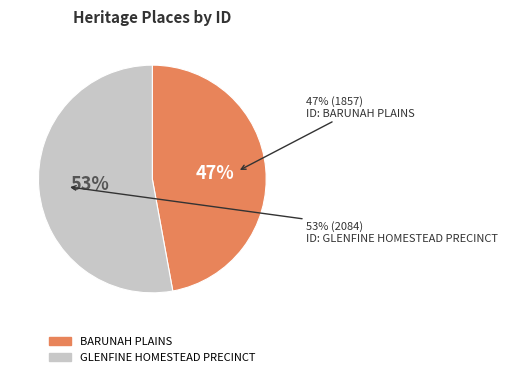

To the nearest percent, what percentage of the pie is GLENFINE HOMESTEAD PRECINCT?

53%